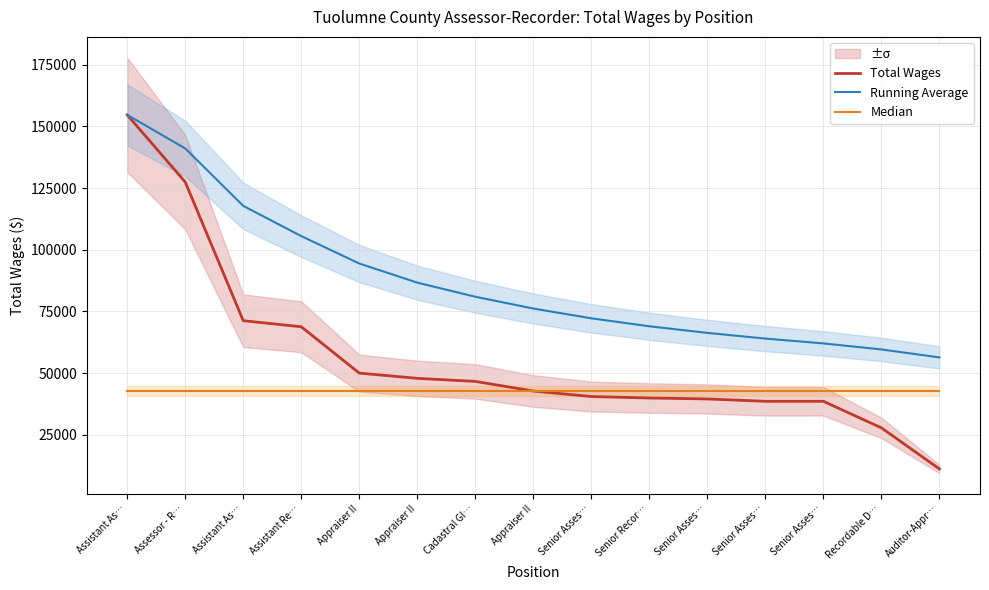

Where is Median nearest to the value 42701?

Assistant As…